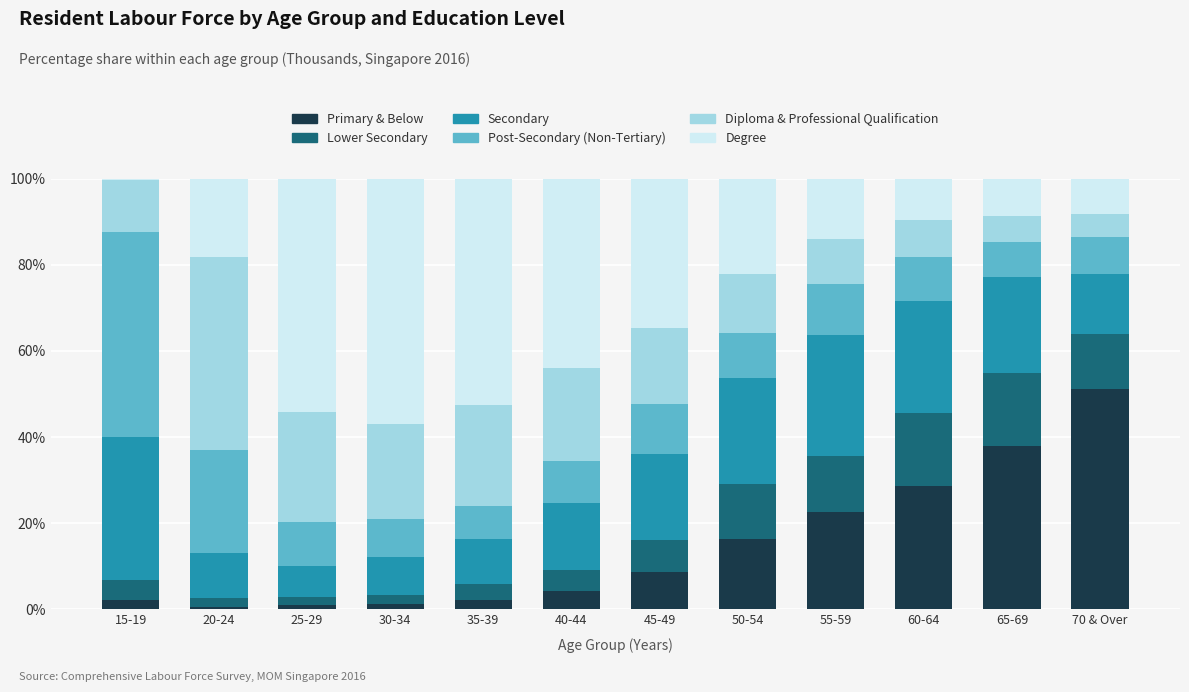

At 70 & Over, list the series in order from largest to smallest.

Primary & Below, Secondary, Lower Secondary, Post-Secondary (Non-Tertiary), Degree, Diploma & Professional Qualification